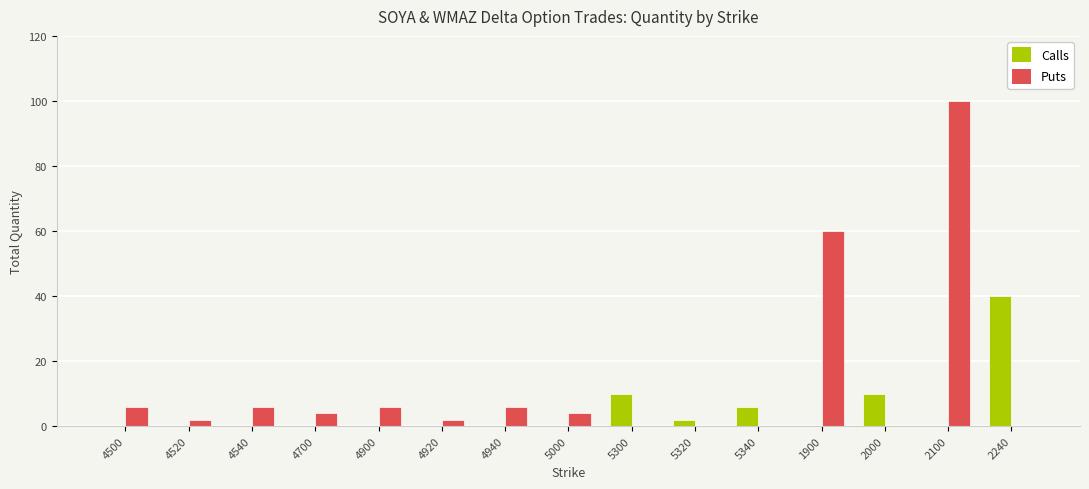

Which series has the widest spread of values?

Puts